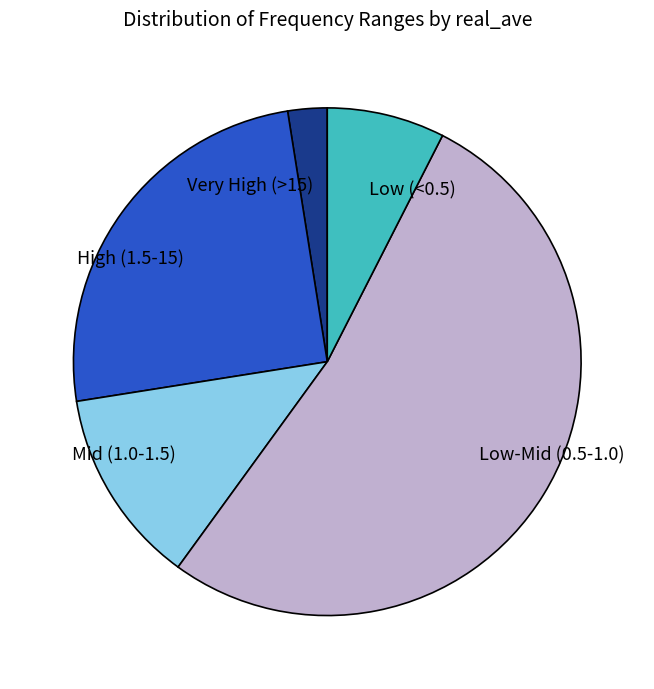

Which slice is the smallest?

Very High (>15)